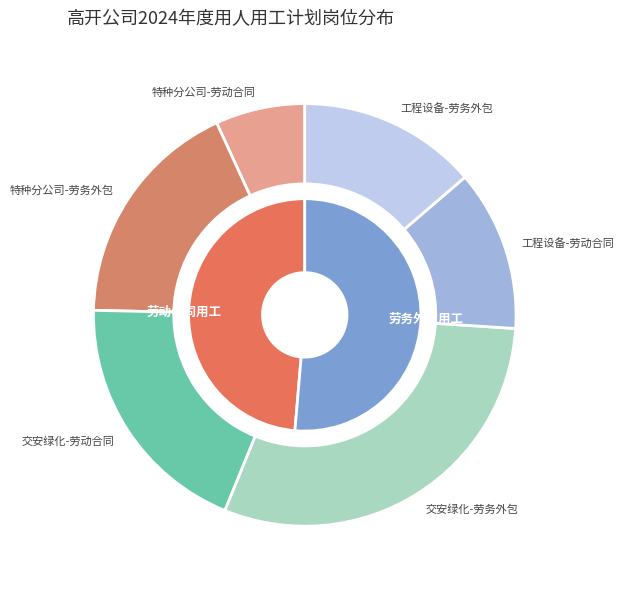

Count the number of slices in the pie.

2